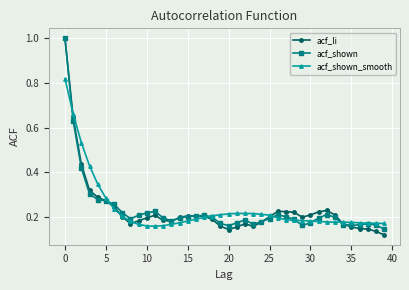

At how many categories does at least one series exceed 0?

40